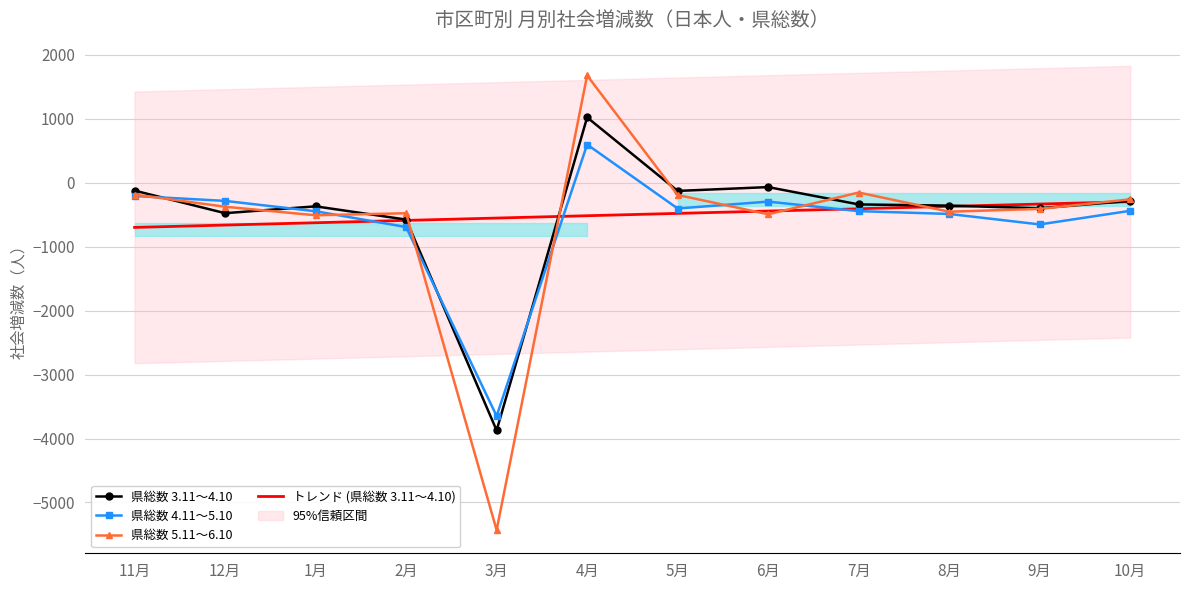

List the series in order of their peak value, highest first.

県総数 5.11～6.10, 県総数 3.11～4.10, 県総数 4.11～5.10, トレンド (県総数 3.11～4.10)